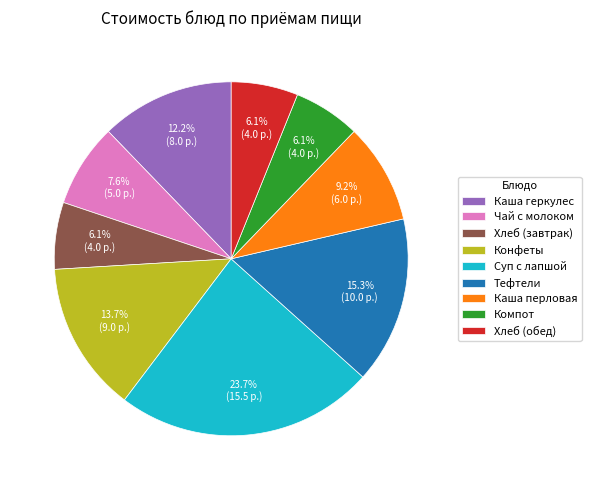

Count the number of slices in the pie.

9